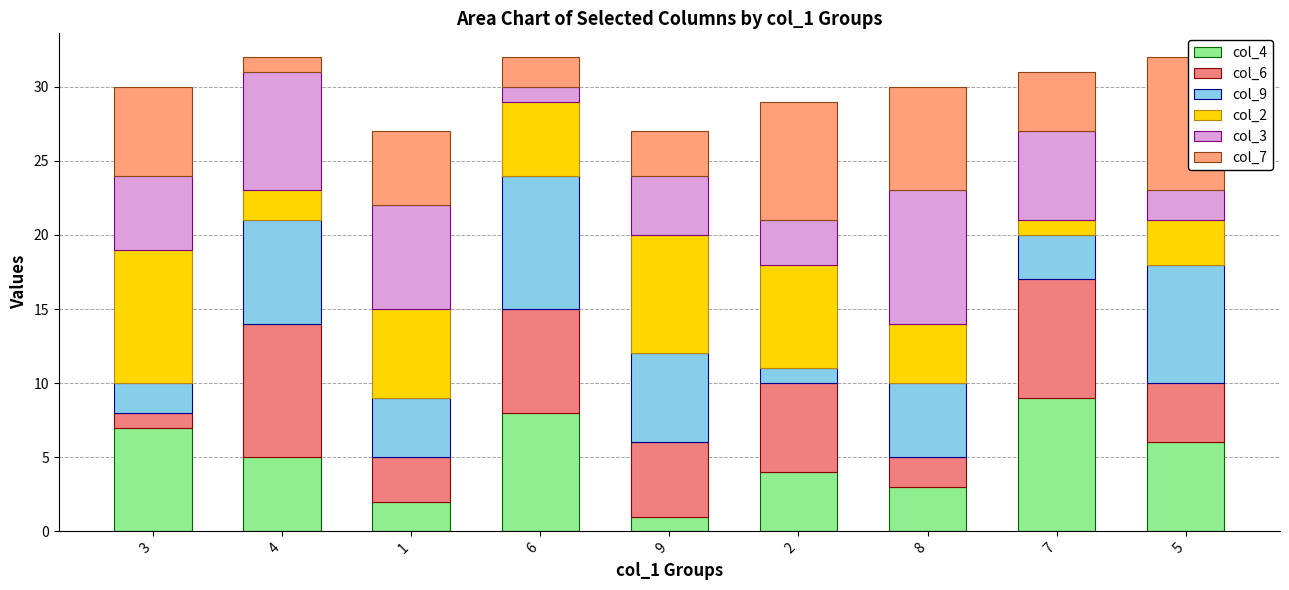

At which label does col_4 first exceed 5?

3